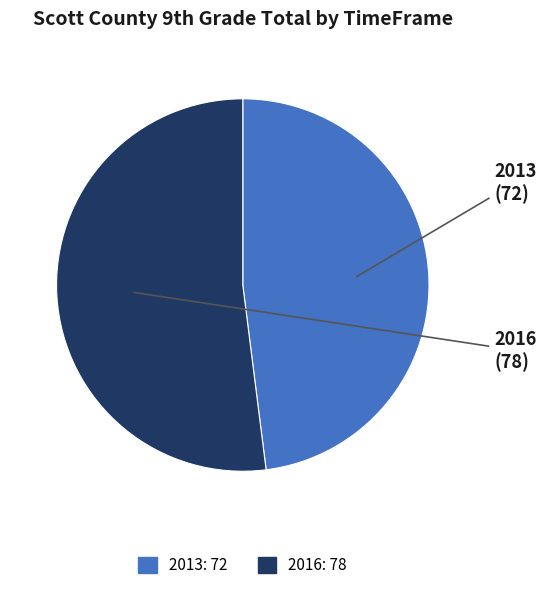

Which slice is the smallest?

2013